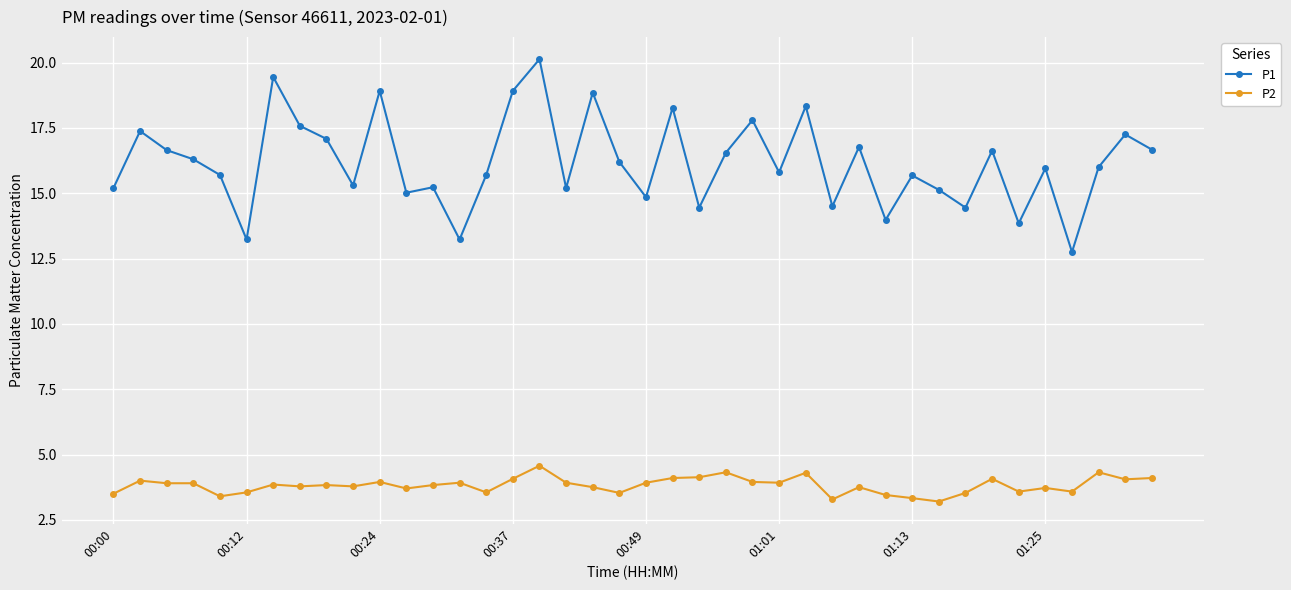

True or false: P1 has more than 0 points higher than both neighbors.

True